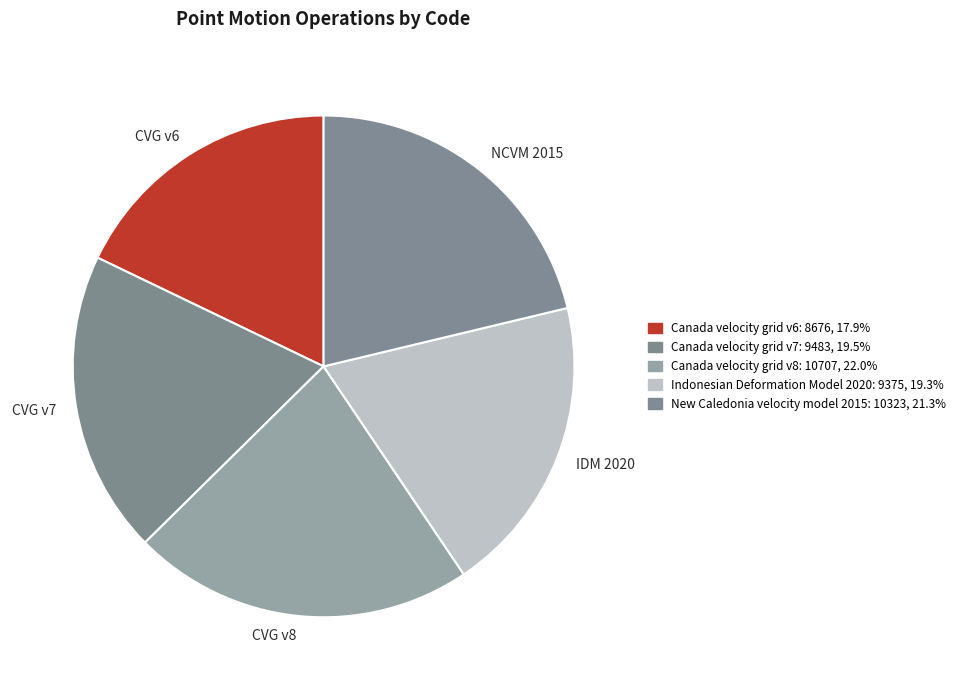

Combined, do CVG v7 and CVG v6 account for over 50%?

No